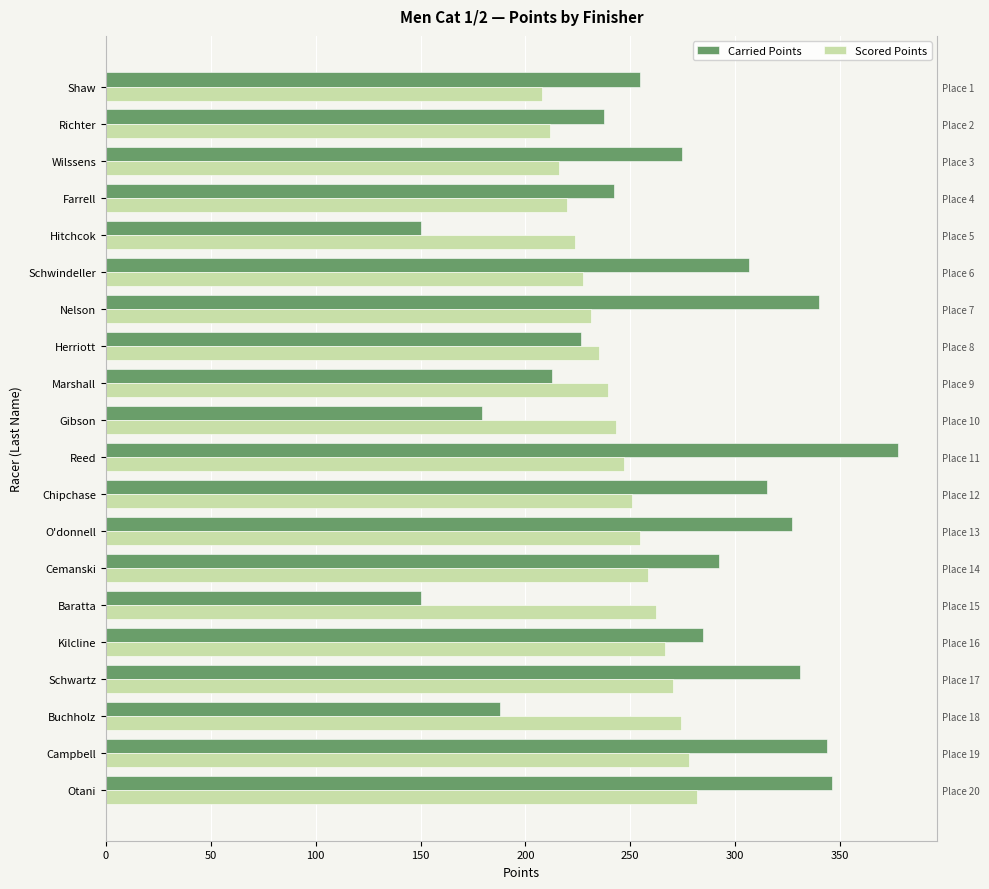

What is the maximum value shown in the chart?

377.6